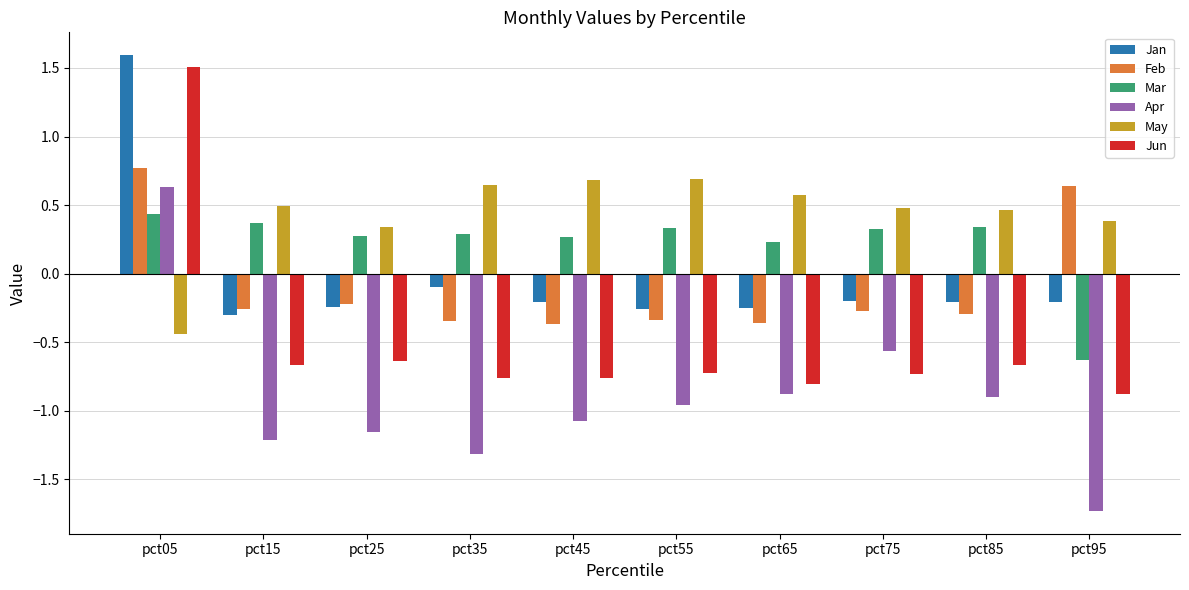

True or false: Feb has a value of -0.4 at pct45.

True